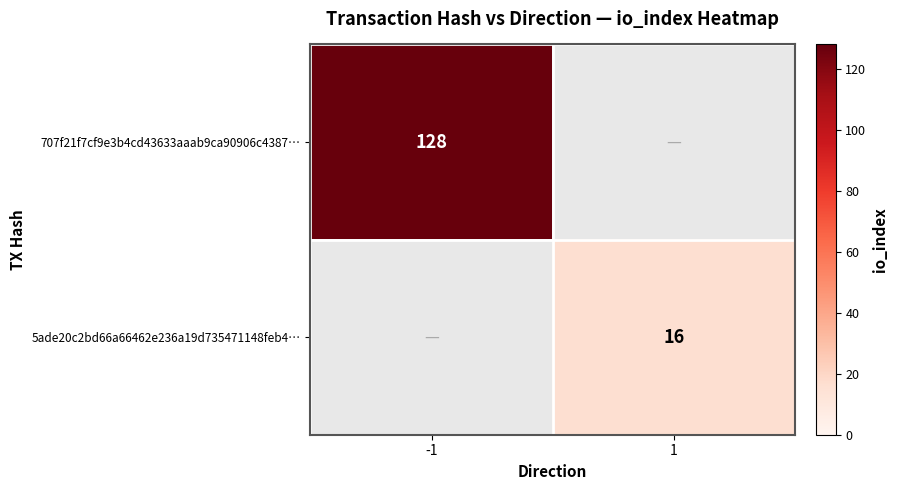

At how many categories does at least one series exceed 12?

2